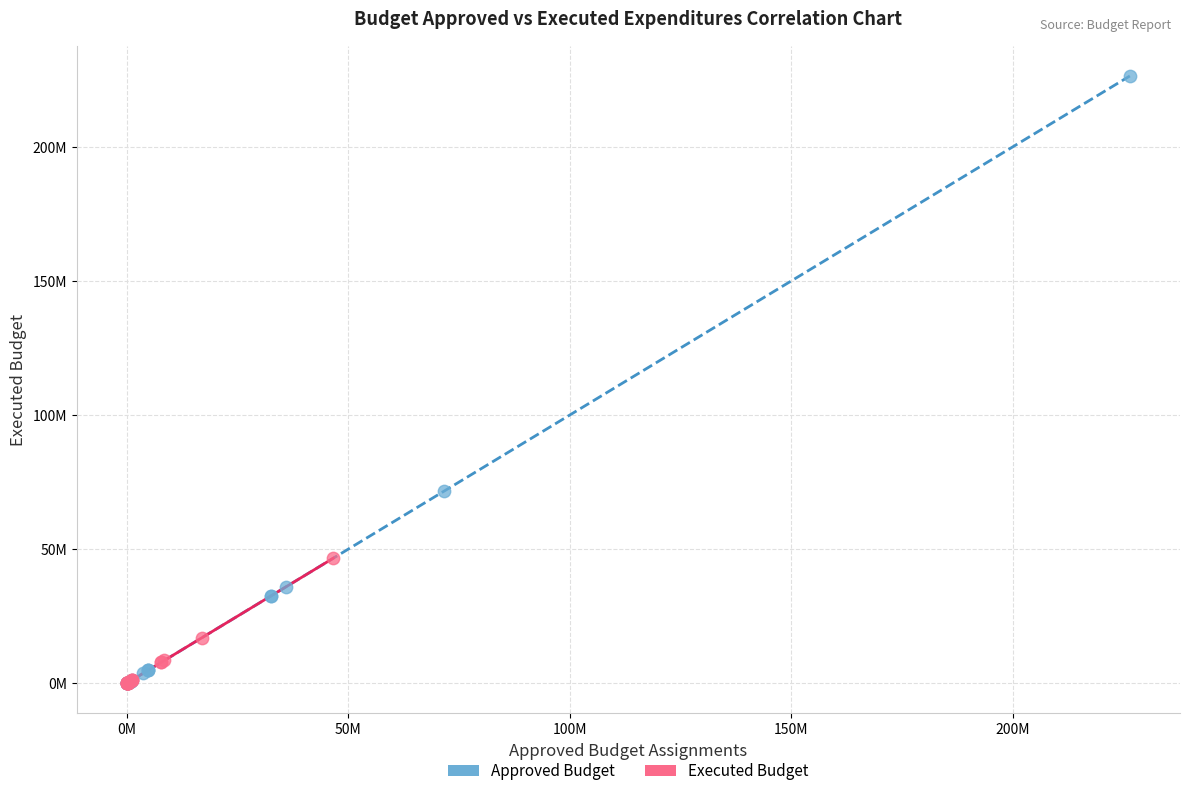

What are all the series names shown in the legend?

Approved Budget, Executed Budget